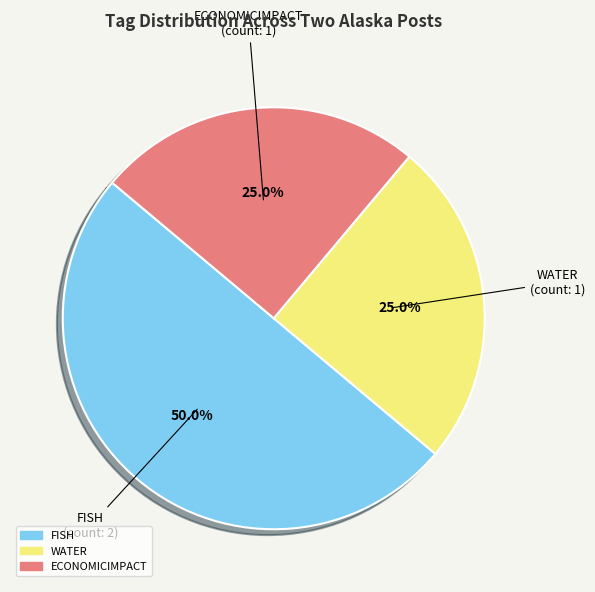

What is the ratio of the value at WATER to the value at ECONOMICIMPACT?

1.0